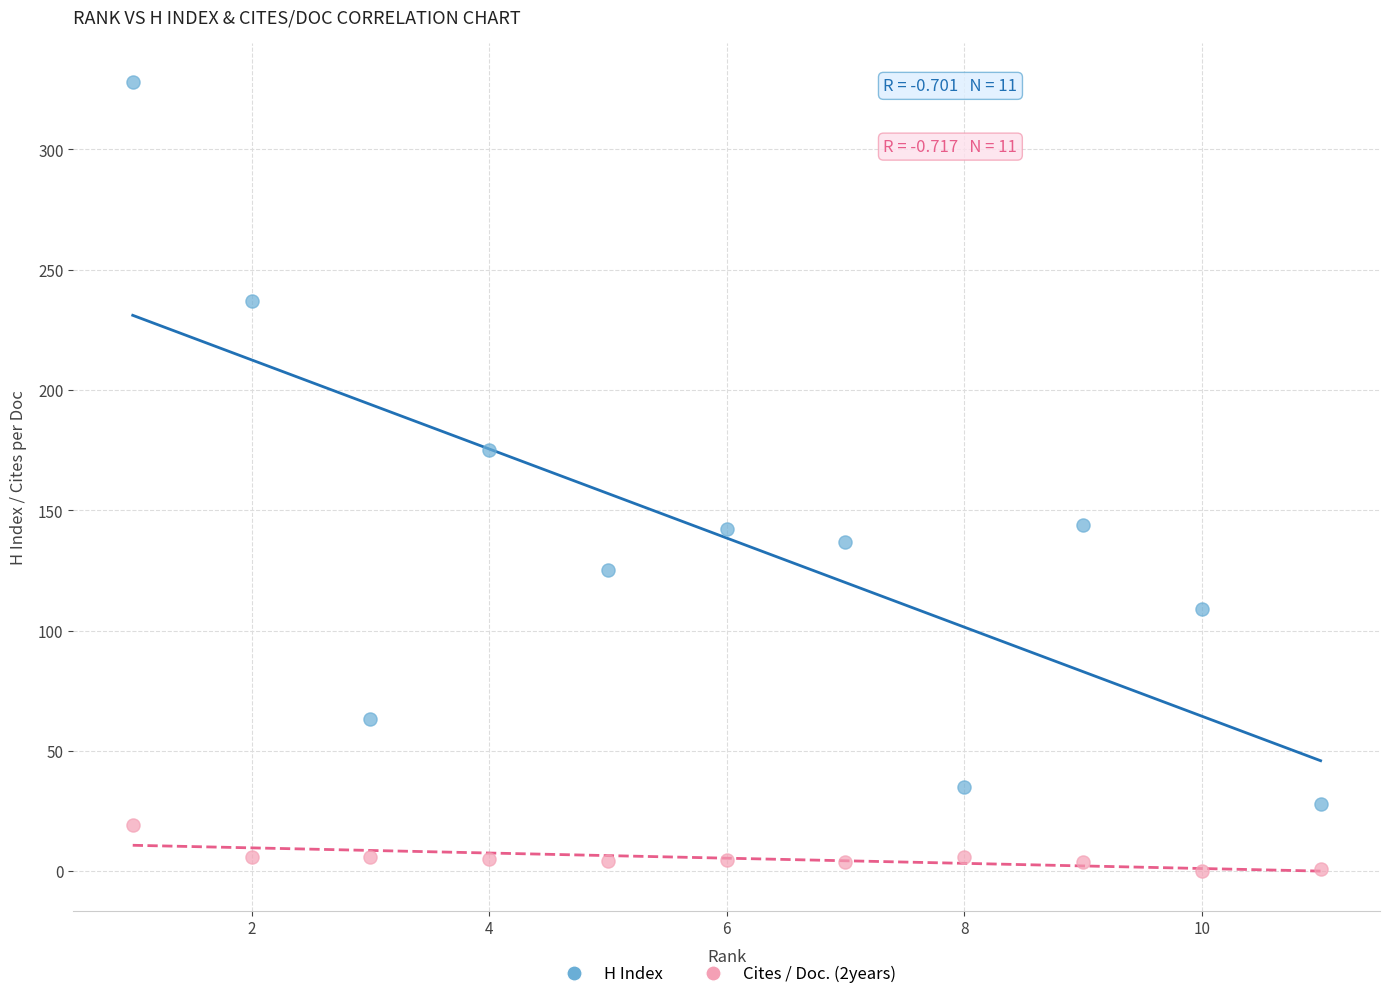

What is the X range (max minus min) for the scatter plot?

10.0